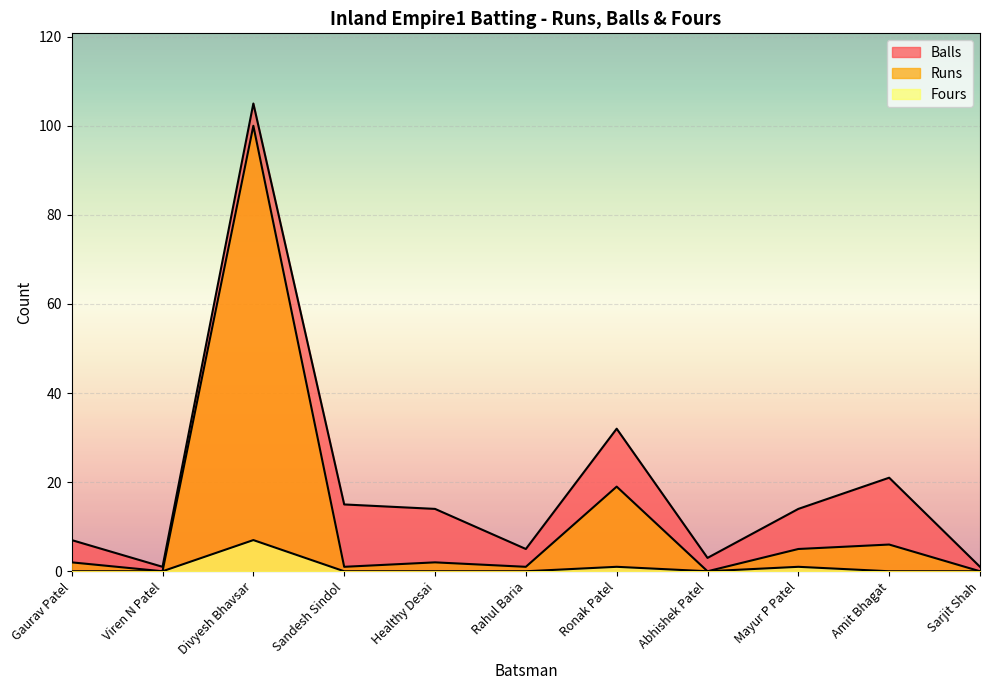

Is the value of Runs at Amit Bhagat greater than the value of Balls at Divyesh Bhavsar?

No